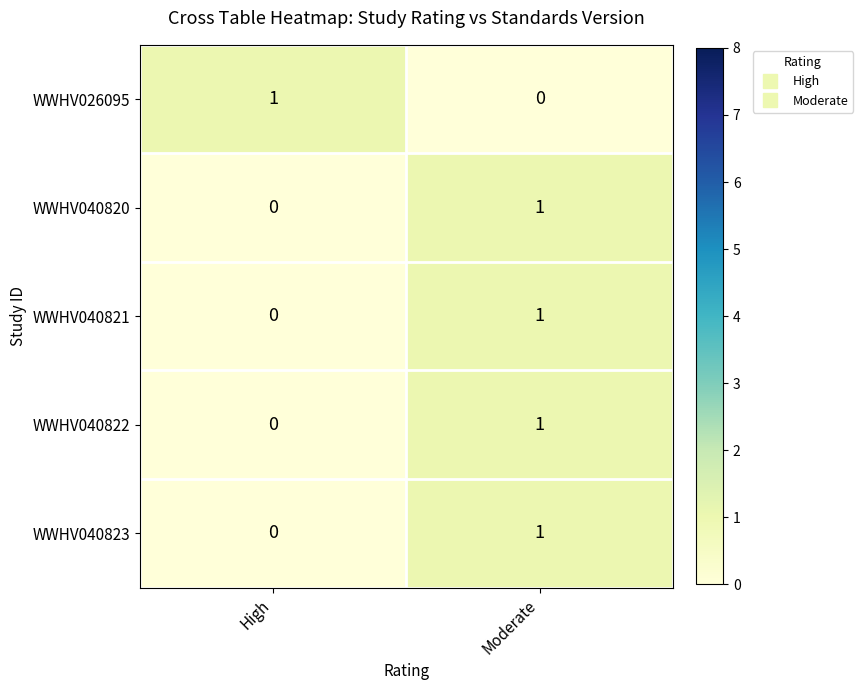

At how many categories does at least one series exceed 0?

2